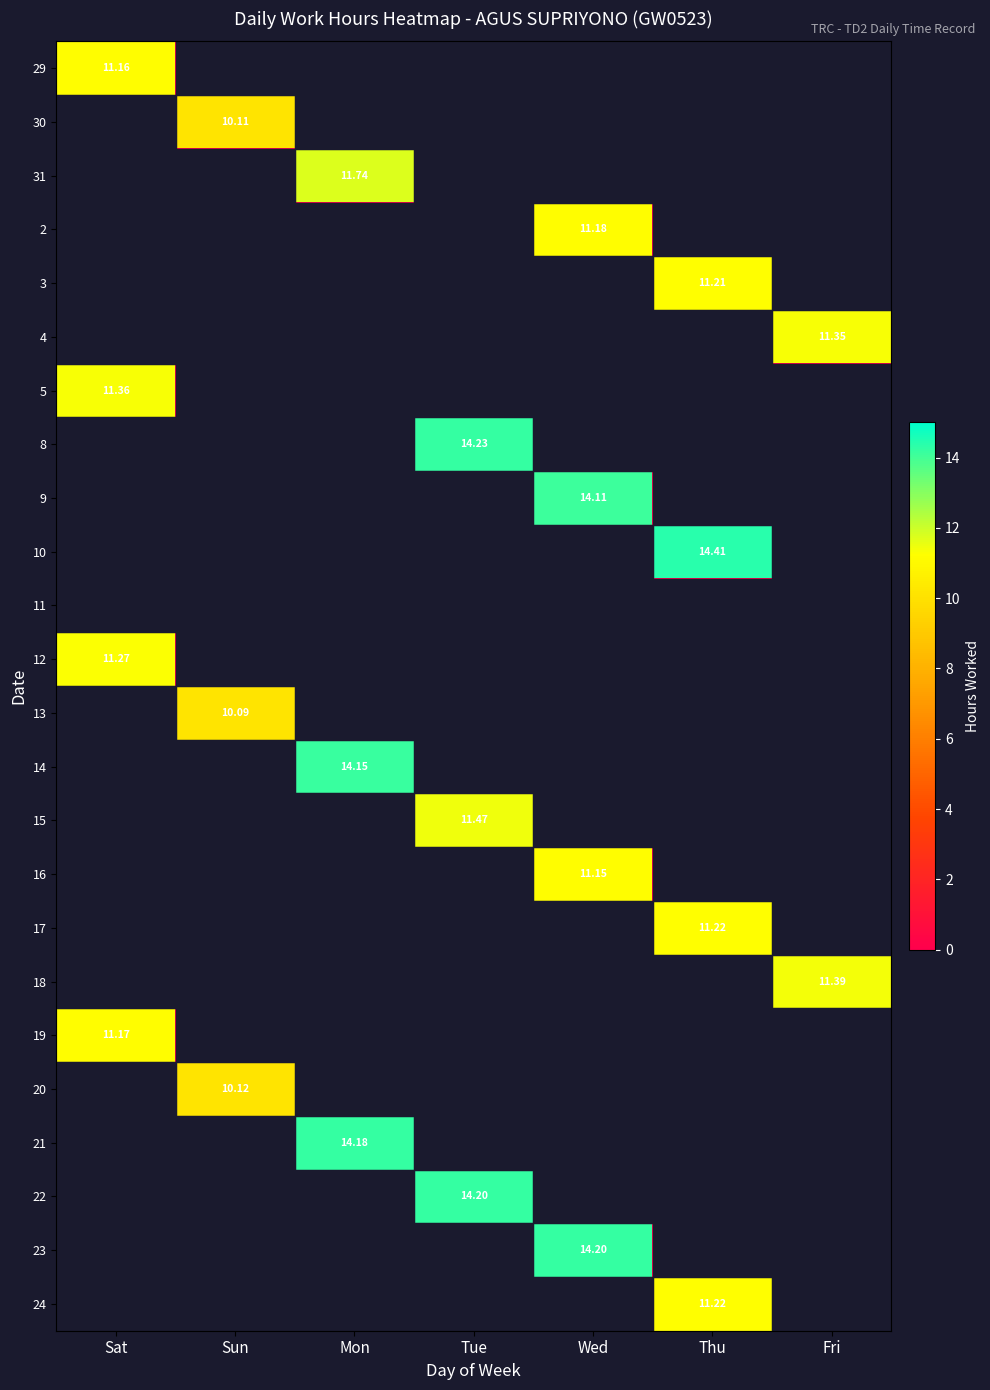

The 15 series shows 20.1 at Tue. True or false?

False